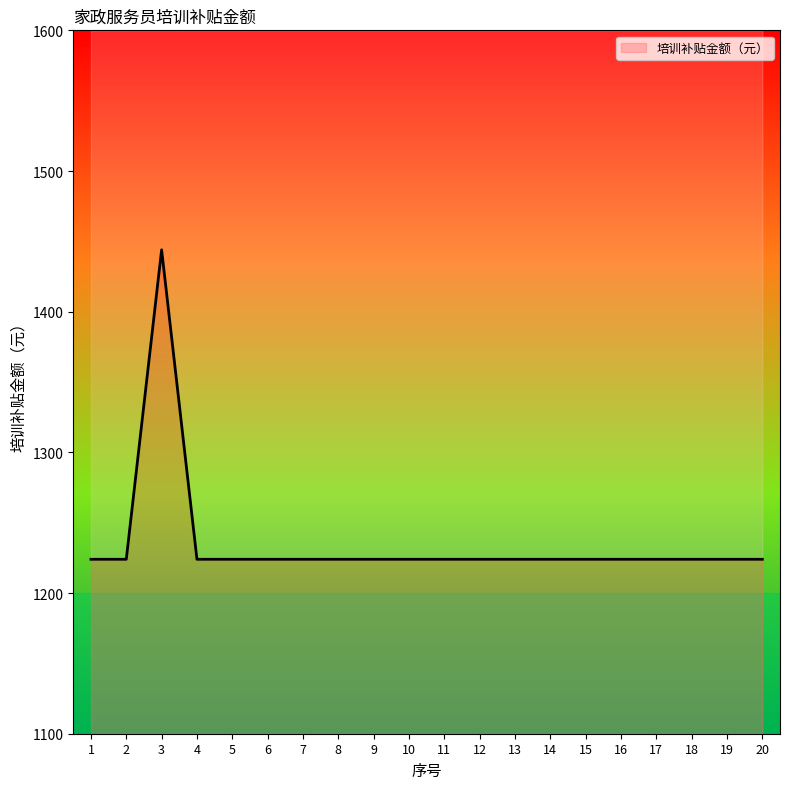

True or false: the data has more than 1 interior local peaks.

False